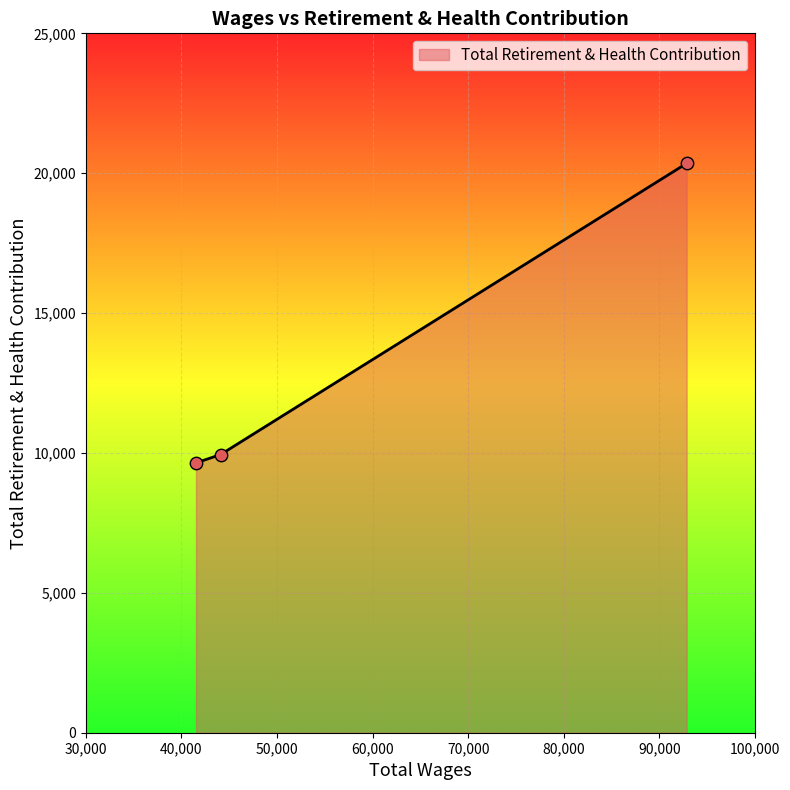

What is the average value?

13313